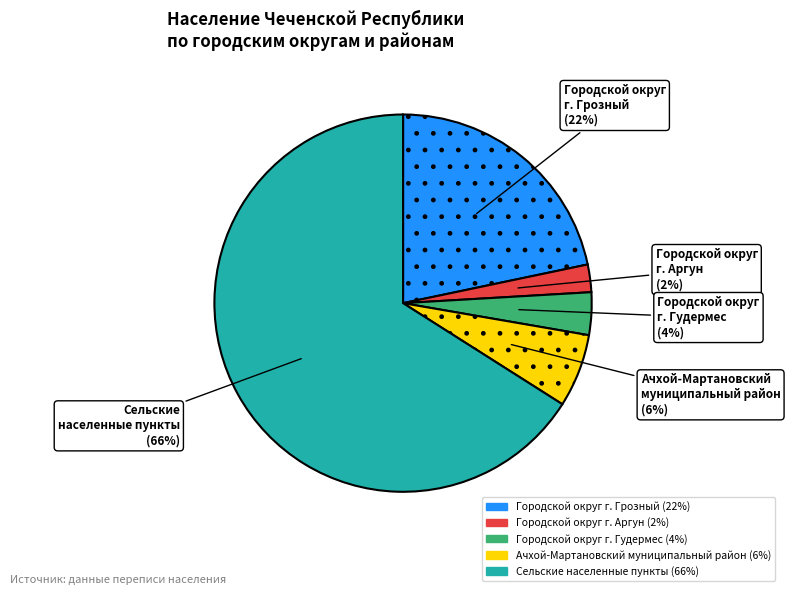

Do Сельские населенные пункты and Городской округ г. Аргун together represent more than half of the pie?

Yes